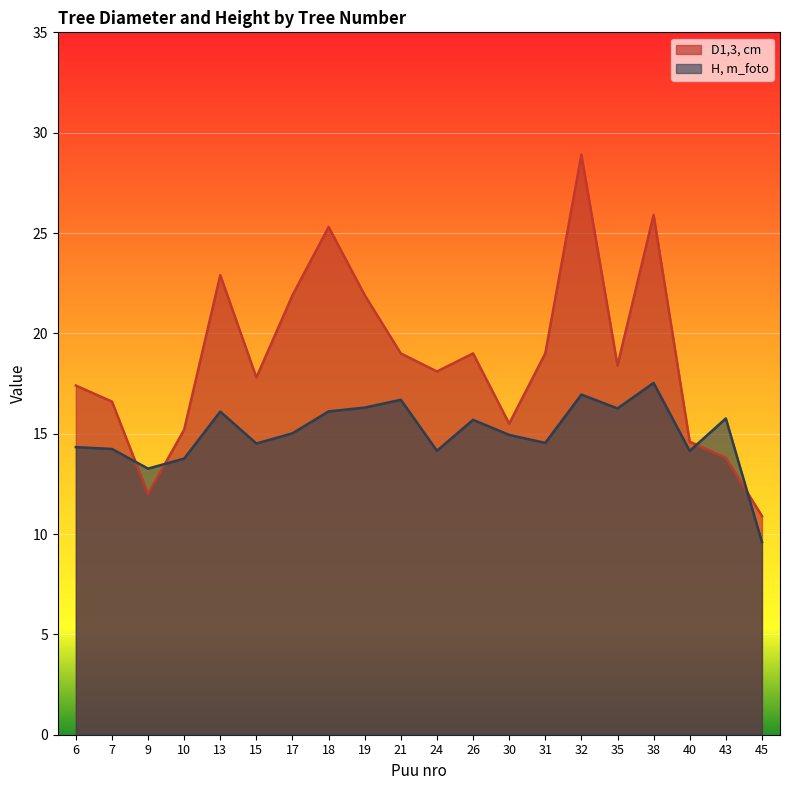

What is the spread (max minus min) of values at 45?

1.3